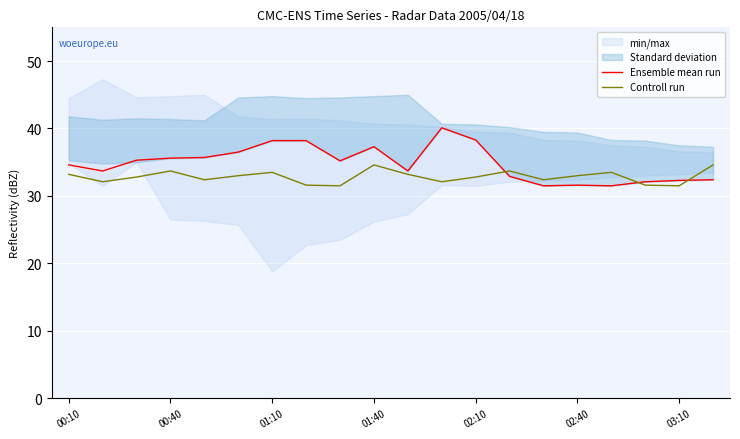

List the series in order of their peak value, lowest first.

Controll run, Ensemble mean run